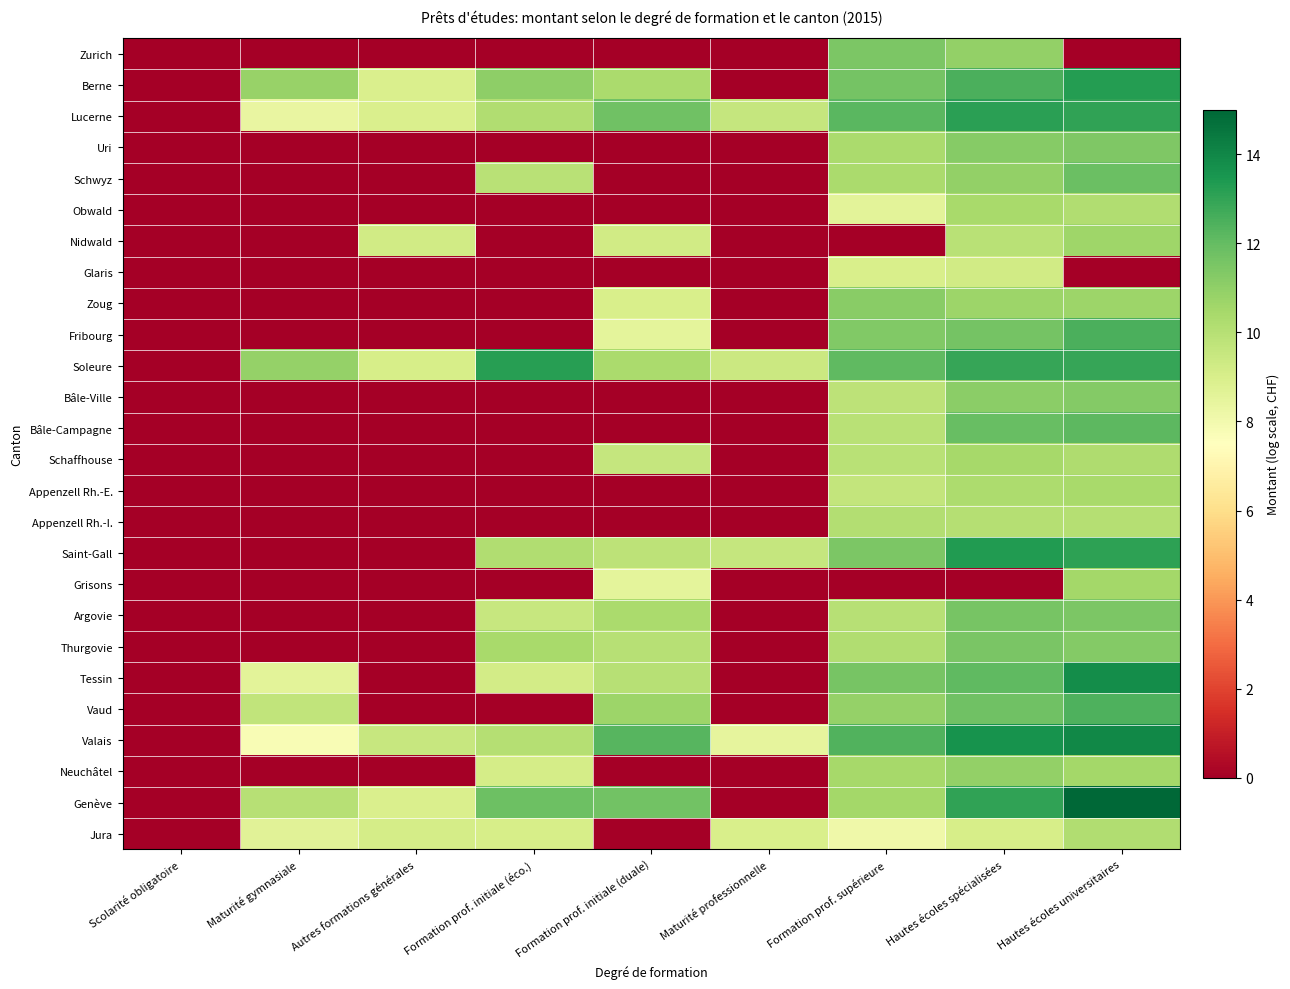

Which label corresponds to the smallest value in the chart?

Scolarité obligatoire